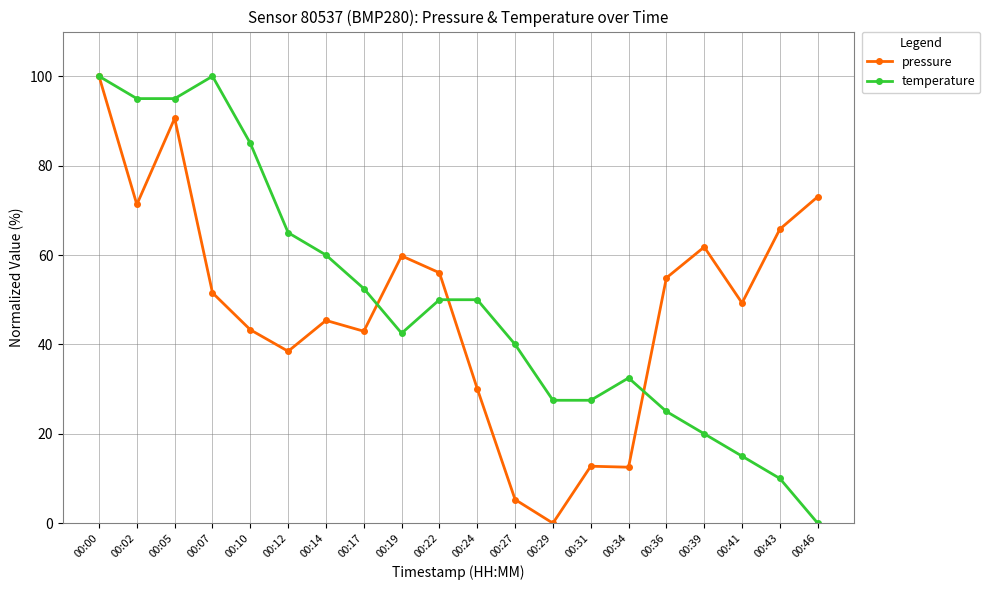

What is the difference between the highest and lowest values at 00:12?

26.5